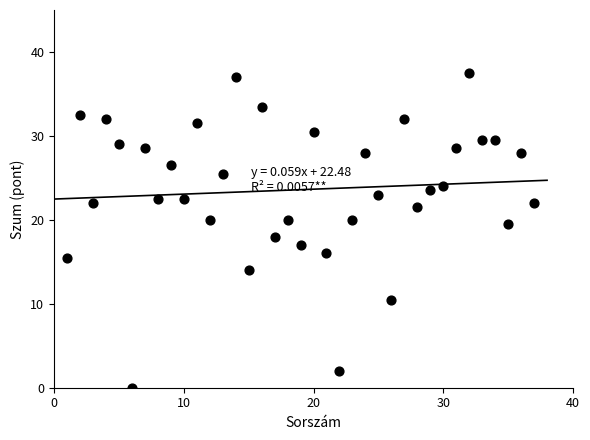

What is the range of Y values (max minus min)?

37.5